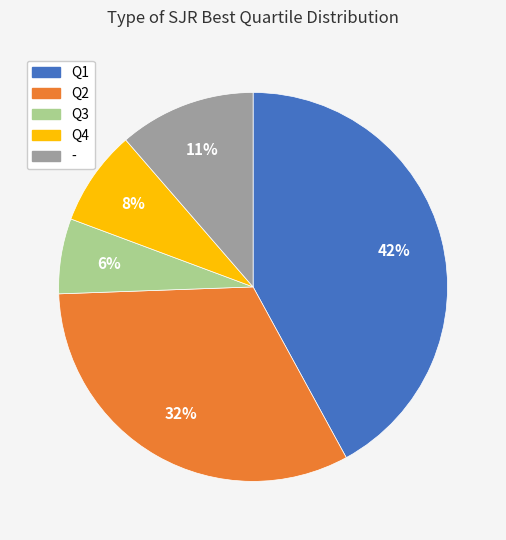

How many segments does this pie chart have?

5